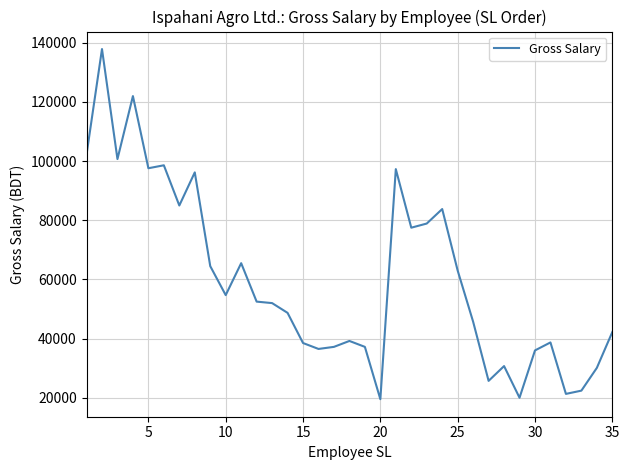

What is the difference between the maximum and minimum values?

118400